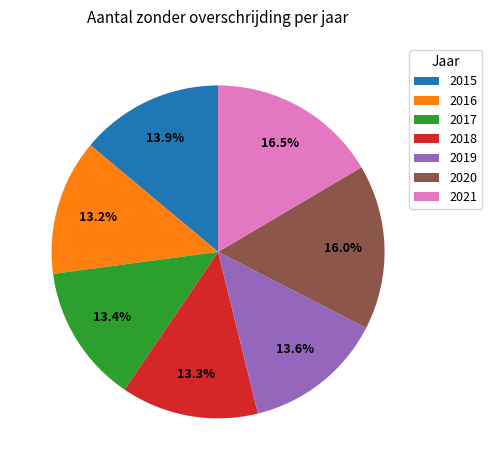

To the nearest percent, what portion does 2016 represent?

13%